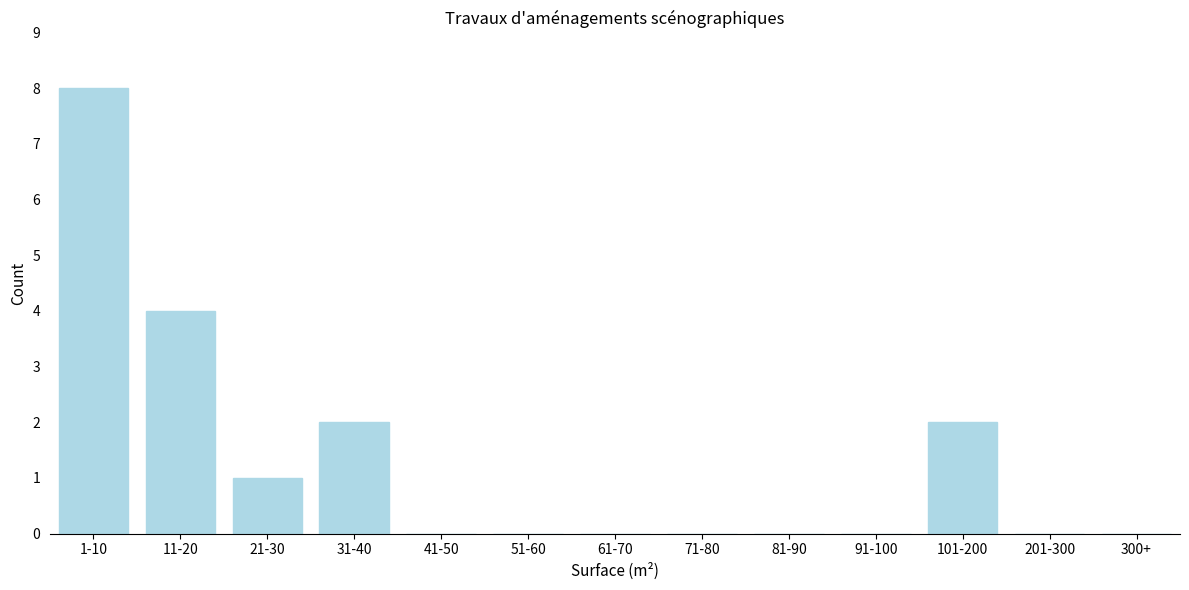

Reading left to right, what are all the values shown in this chart?

1-10=8	11-20=4	21-30=1	31-40=2	41-50=0	51-60=0	61-70=0	71-80=0	81-90=0	91-100=0	101-200=2	201-300=0	300+=0